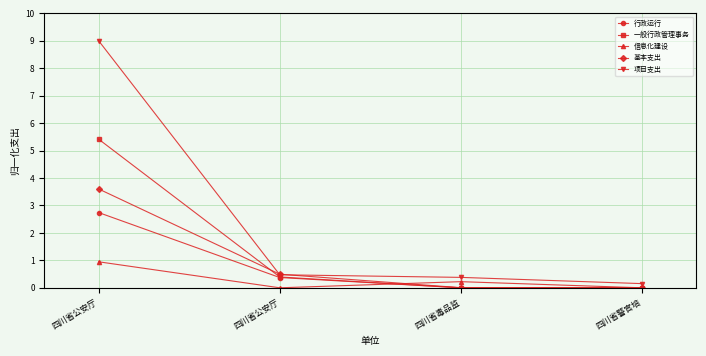

How many data points does each series have?

4